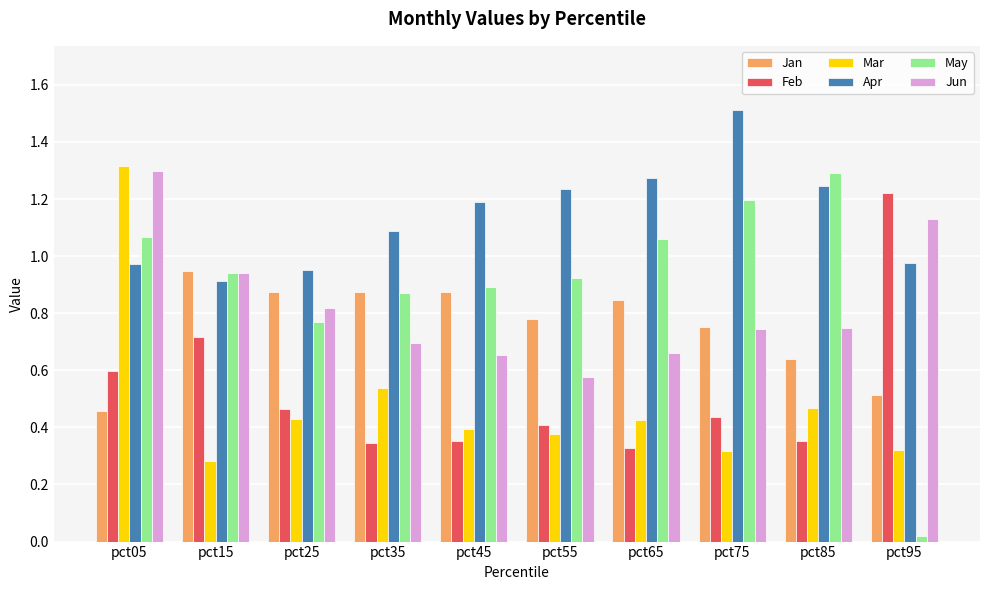

Which series has the largest range (max minus min)?

May